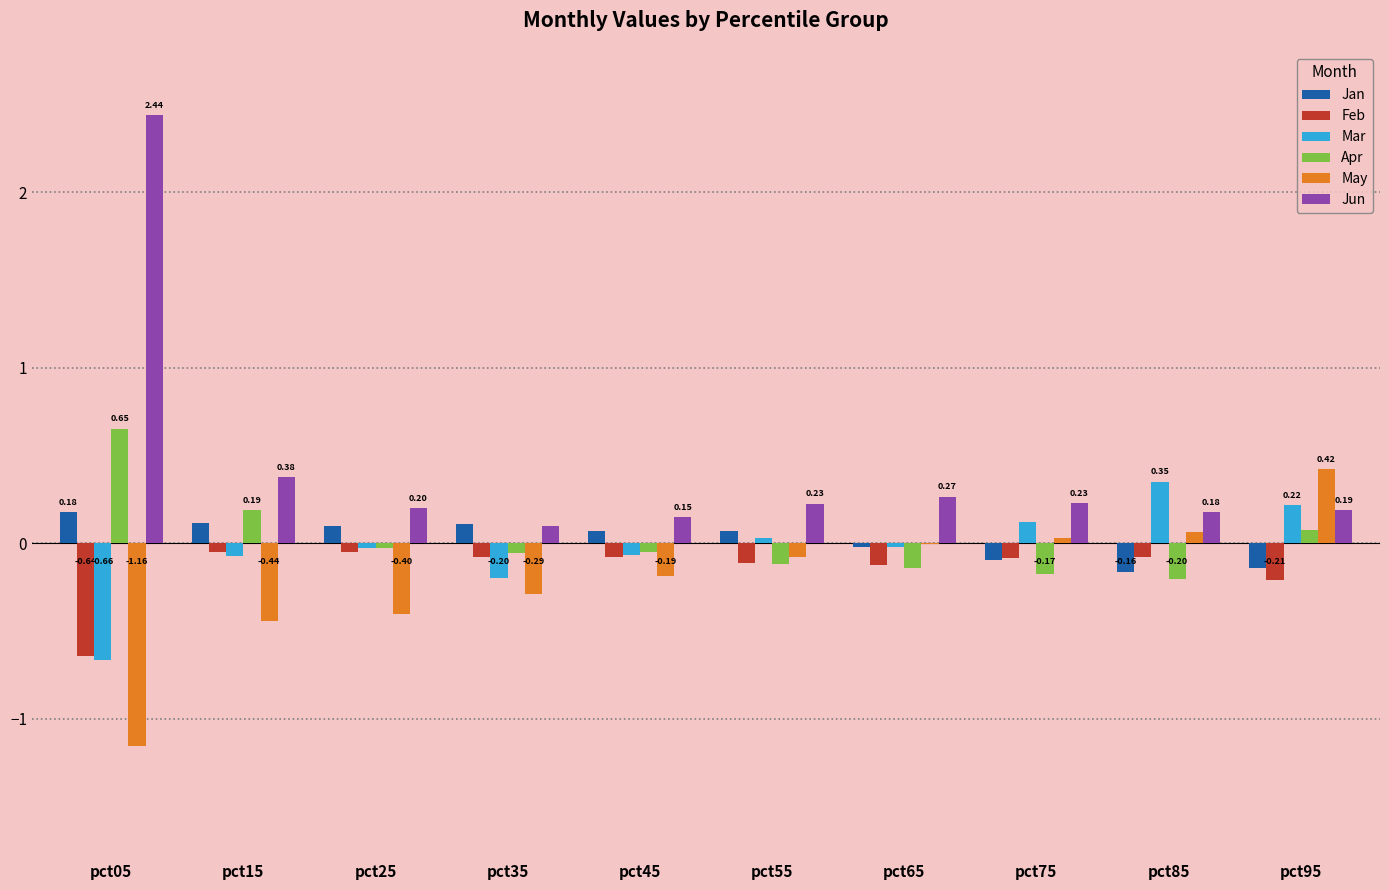

Which series has the widest spread of values?

Jun